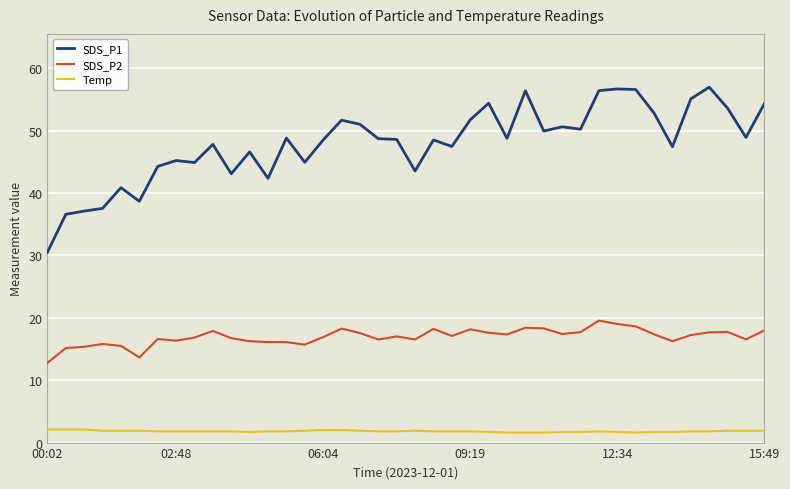

Does the chart have visible grid lines?

Yes